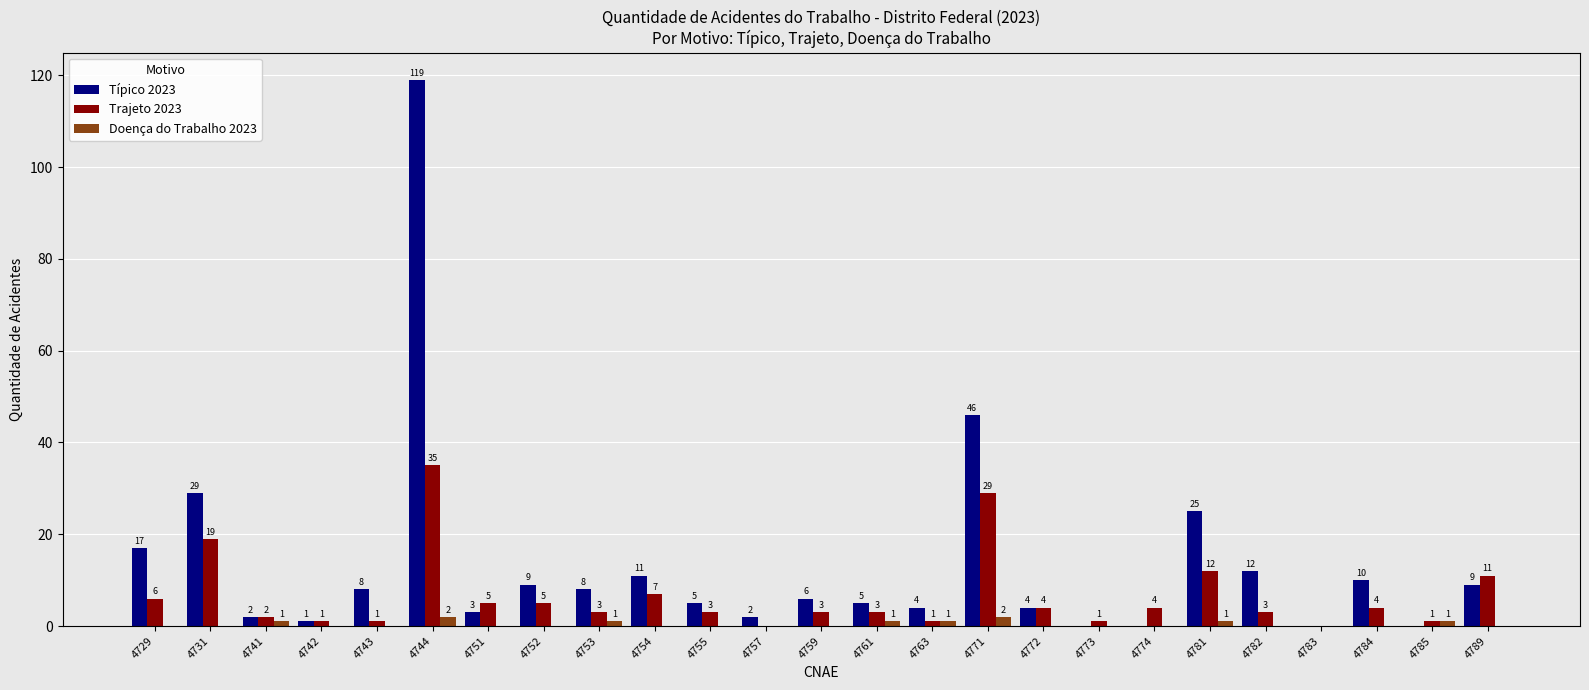

What are all the series names shown in the legend?

Típico 2023, Trajeto 2023, Doença do Trabalho 2023